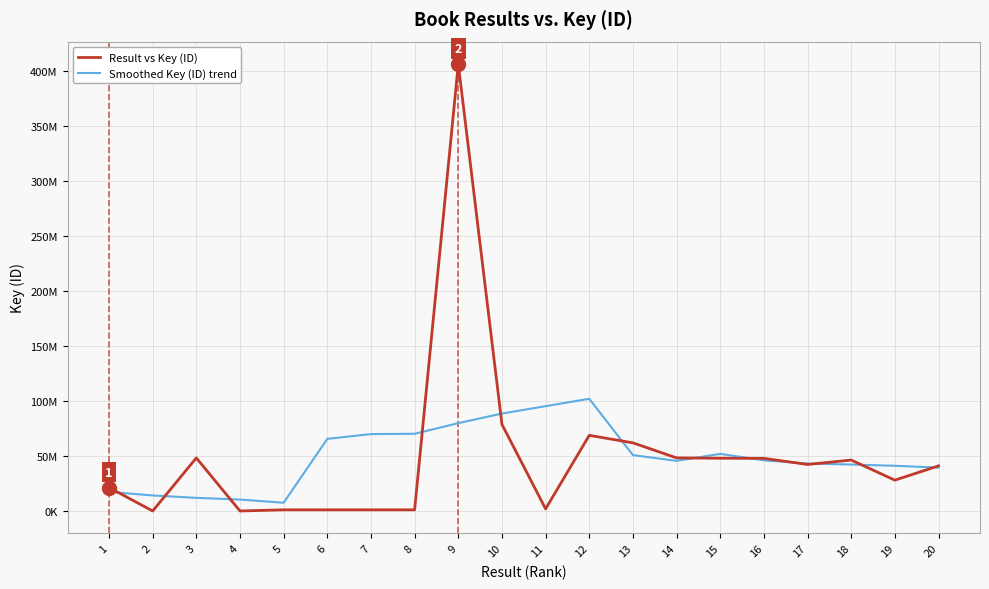

What is the average value of the Smoothed Key (ID) trend series?

49608905.2